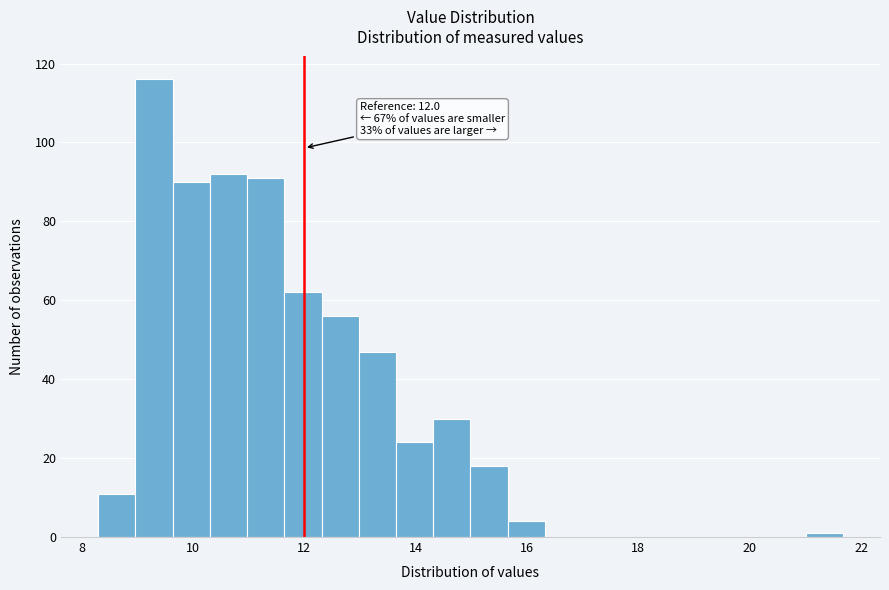

Read against the x-axis, roughly where is the centre of the tallest bar?

9.4